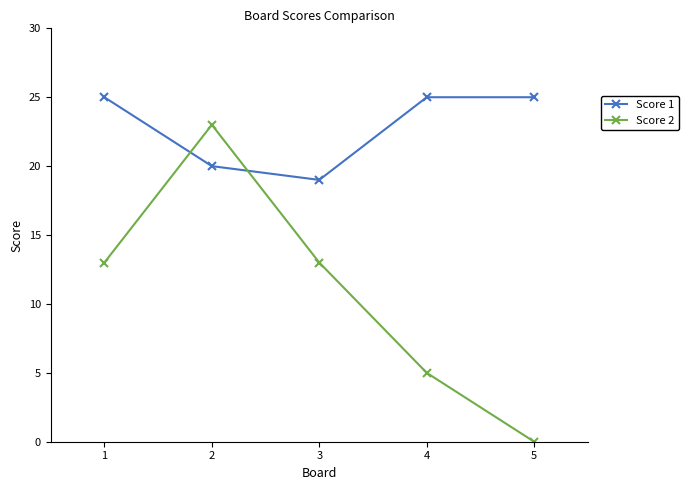

Count the number of data series in this chart.

2